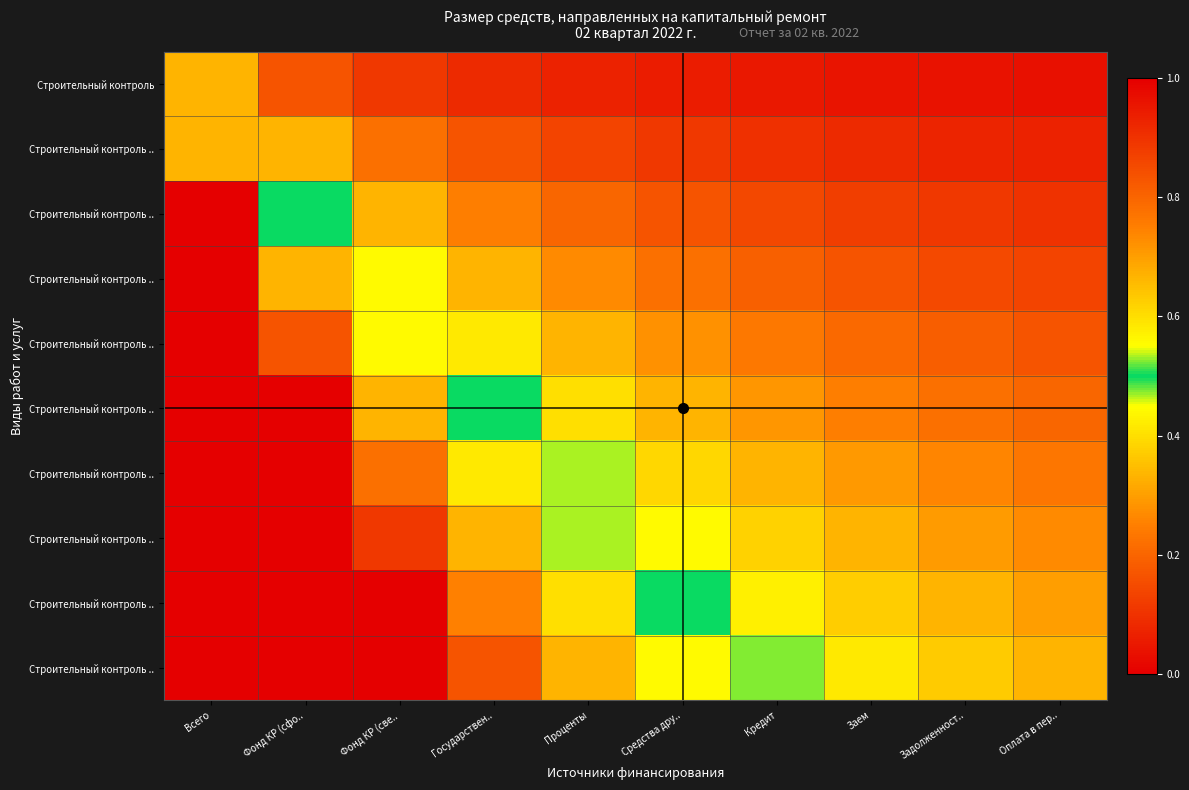

What is the total value across all series at Фонд КР (све..?

6.0